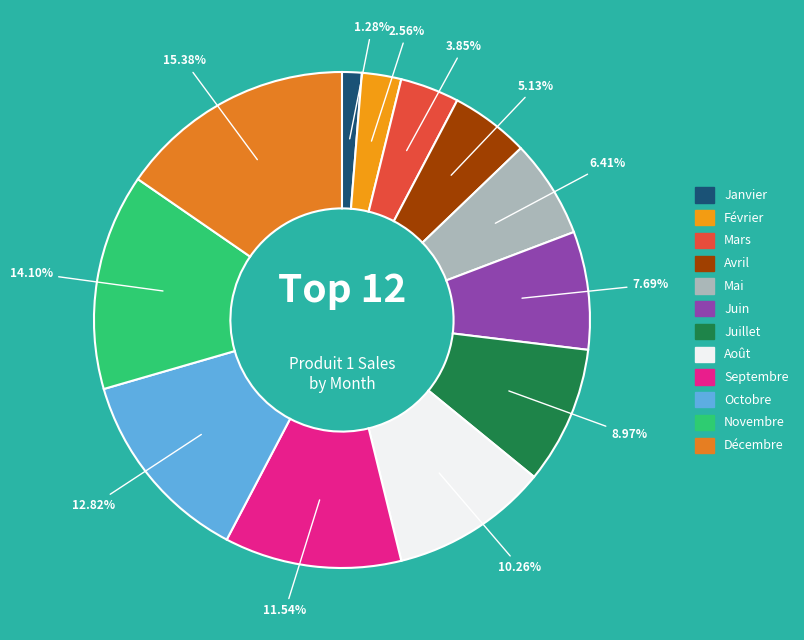

Which has a higher value, Août or Octobre?

Octobre